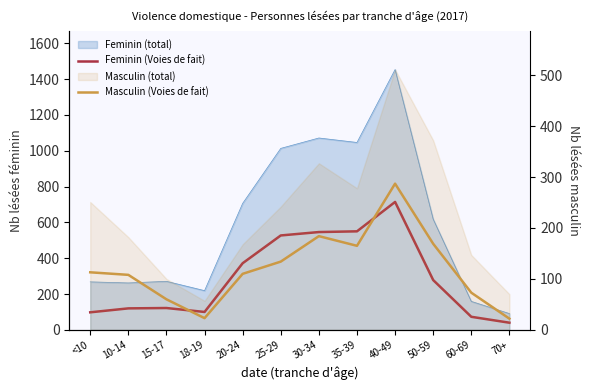

At how many categories does at least one series exceed 140?

6